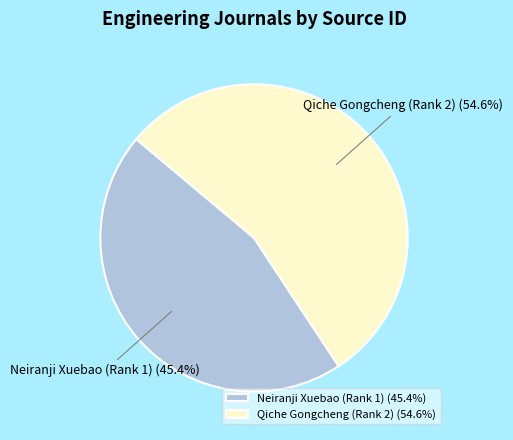

What is the ratio of the value at Qiche Gongcheng (Rank 2) to the value at Neiranji Xuebao (Rank 1)?

1.2